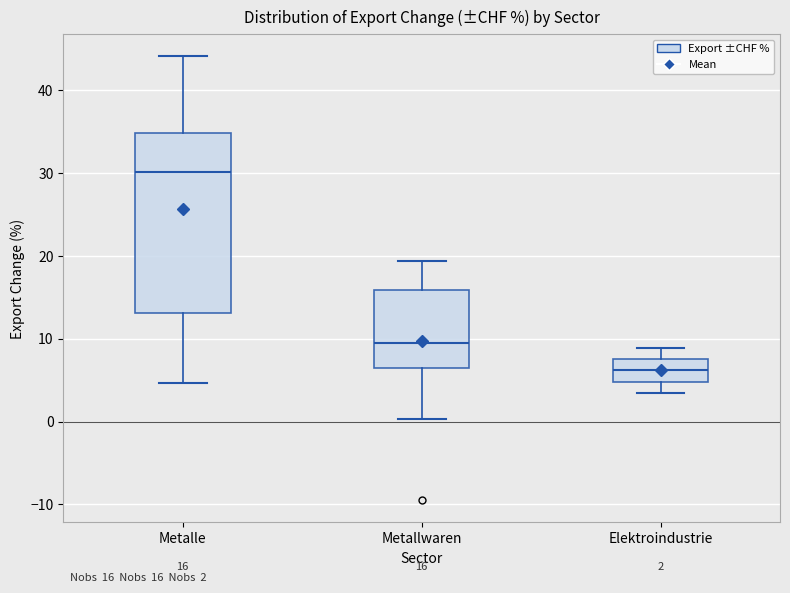

Which box is the tallest, from its lower edge to its upper edge?

Metalle